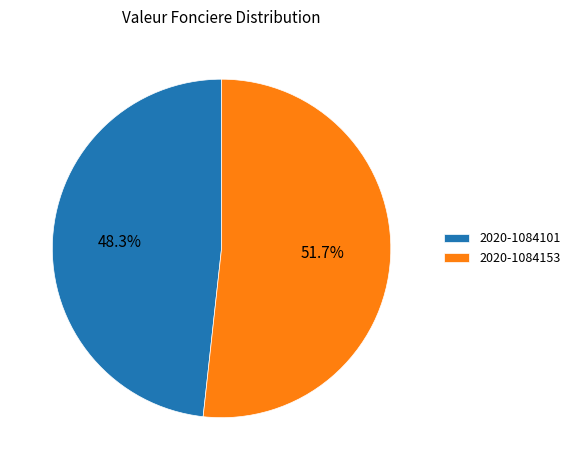

Is it true that 2020-1084101 is 48% of the pie?

True